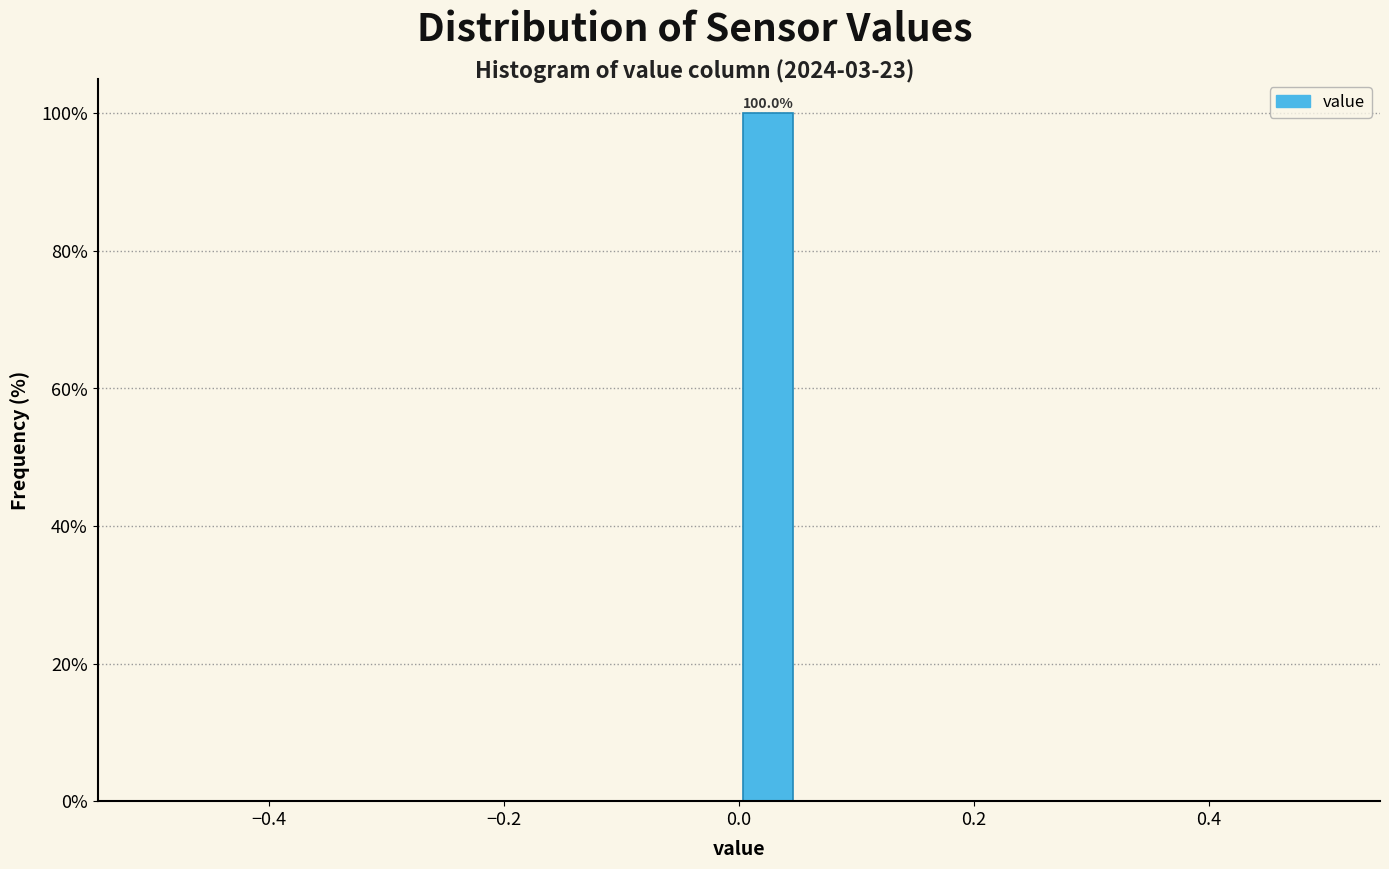

Around what value on the x-axis is the tallest bar? Give the approximate position of its centre, as read against the axis.

0.02